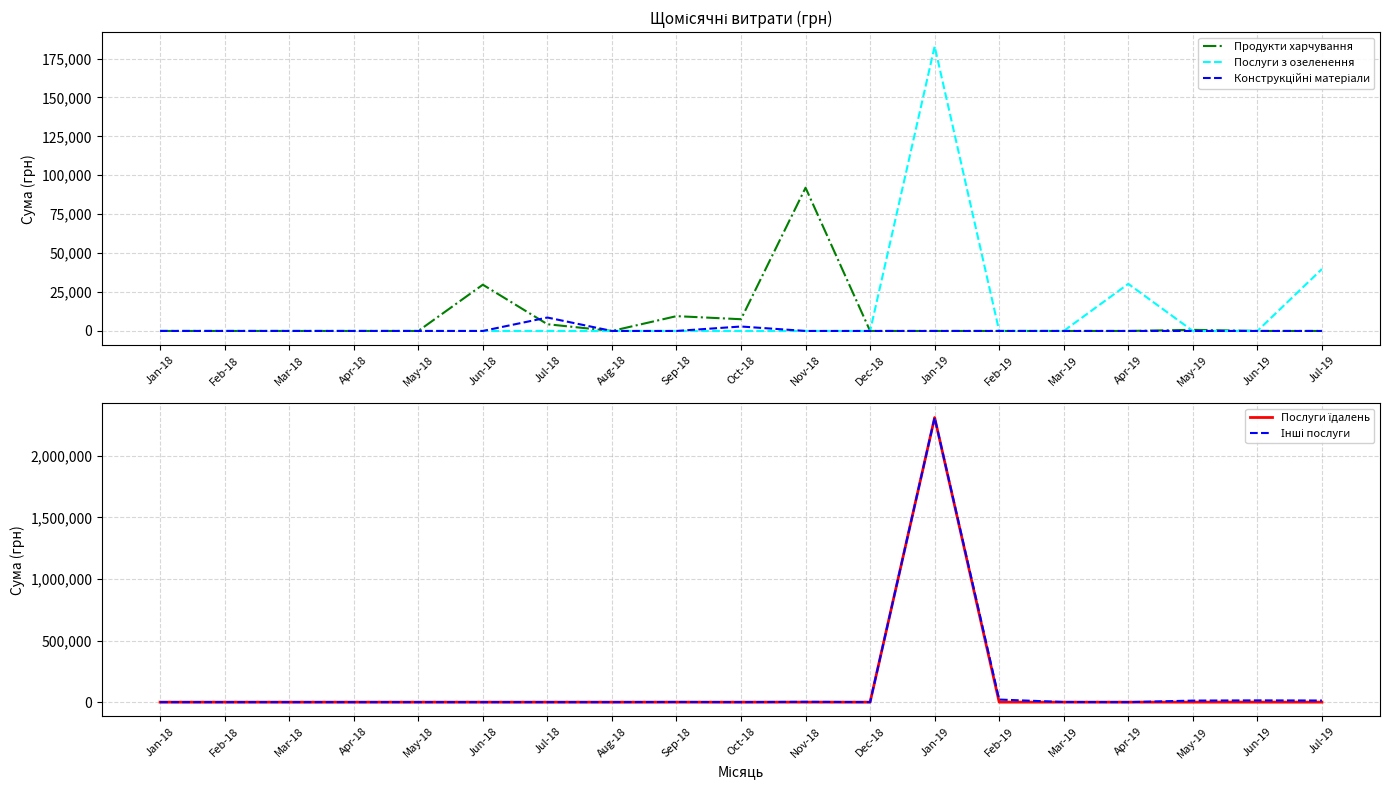

What is the approximate value of Інші послуги at Jan-19?

2310253.5